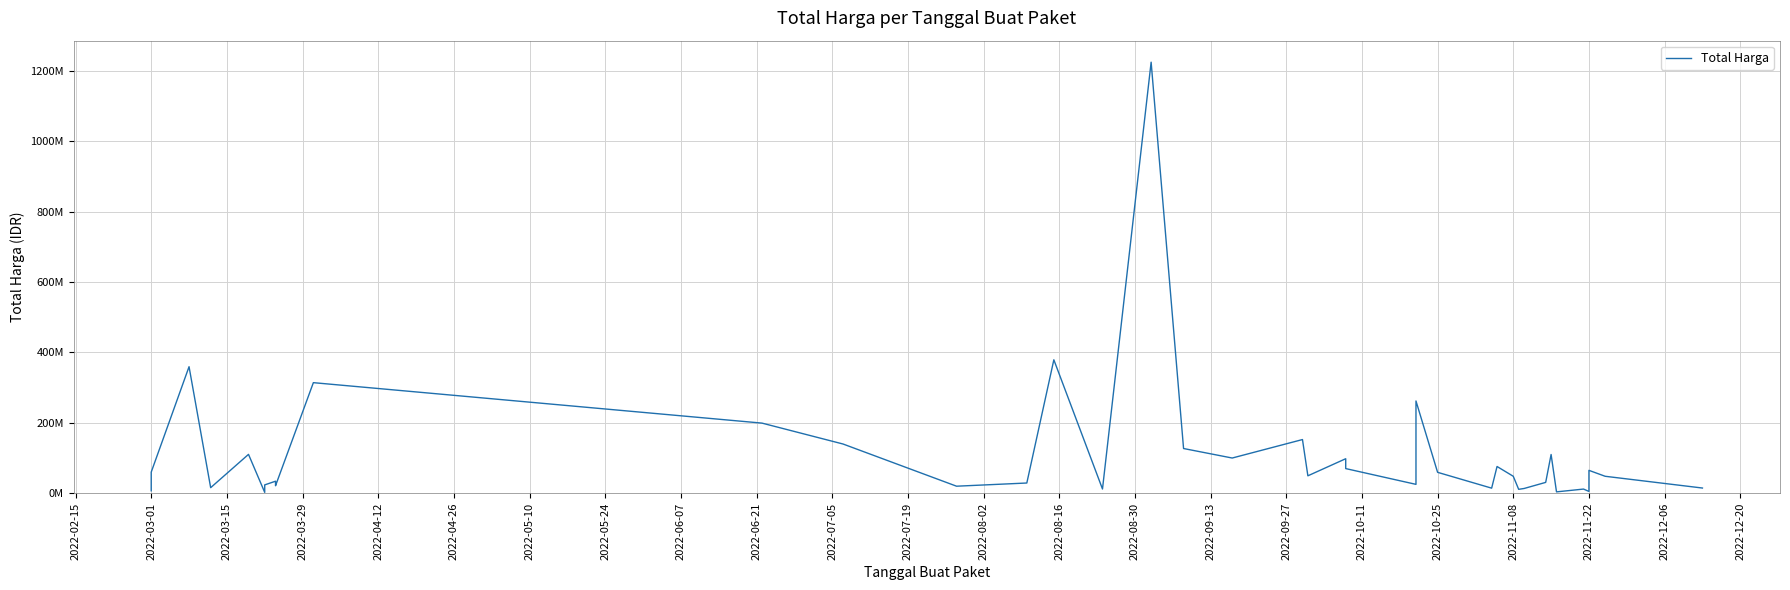

What is the average value?

109389879